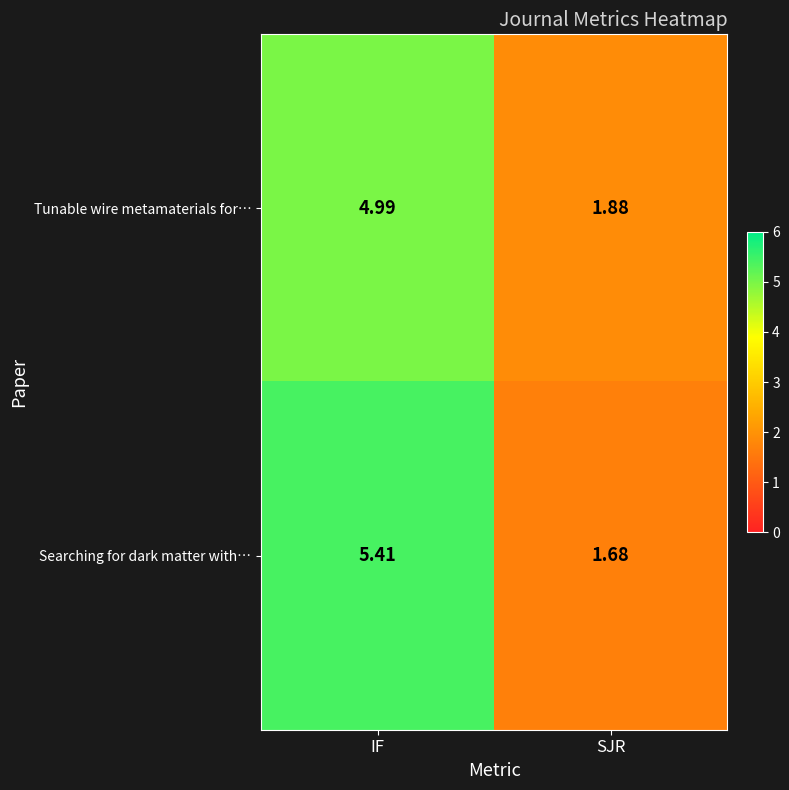

Which category has the lowest value in the Tunable wire metamaterials for… series?

SJR